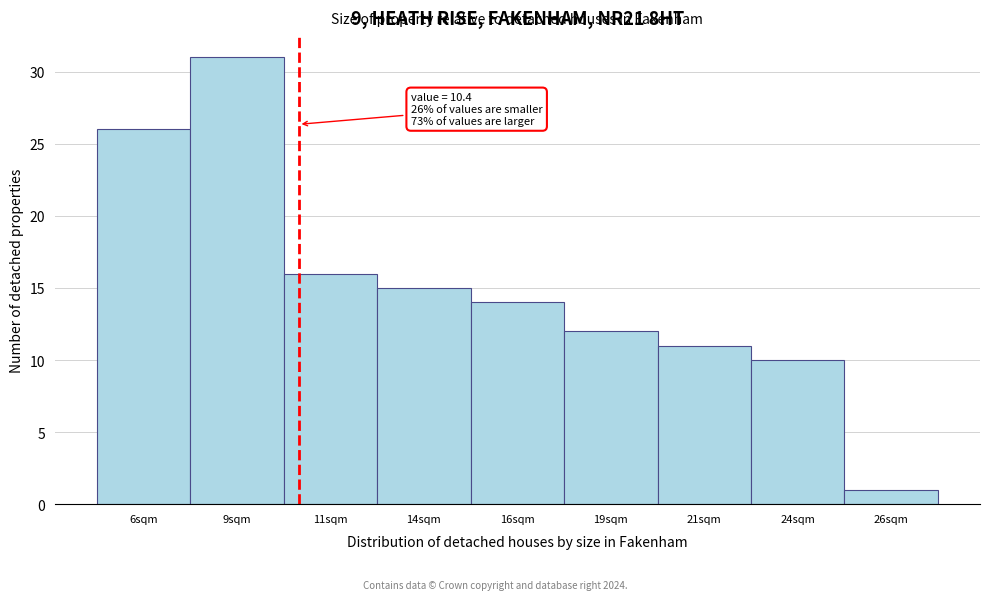

Reading left to right, extract all data points from this chart.

6sqm=26	9sqm=31	11sqm=16	14sqm=15	16sqm=14	19sqm=12	21sqm=11	24sqm=10	26sqm=1